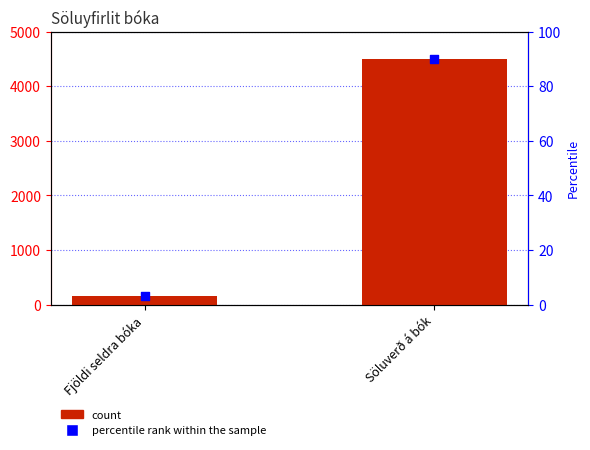

Which series reaches the maximum Y coordinate?

col_1